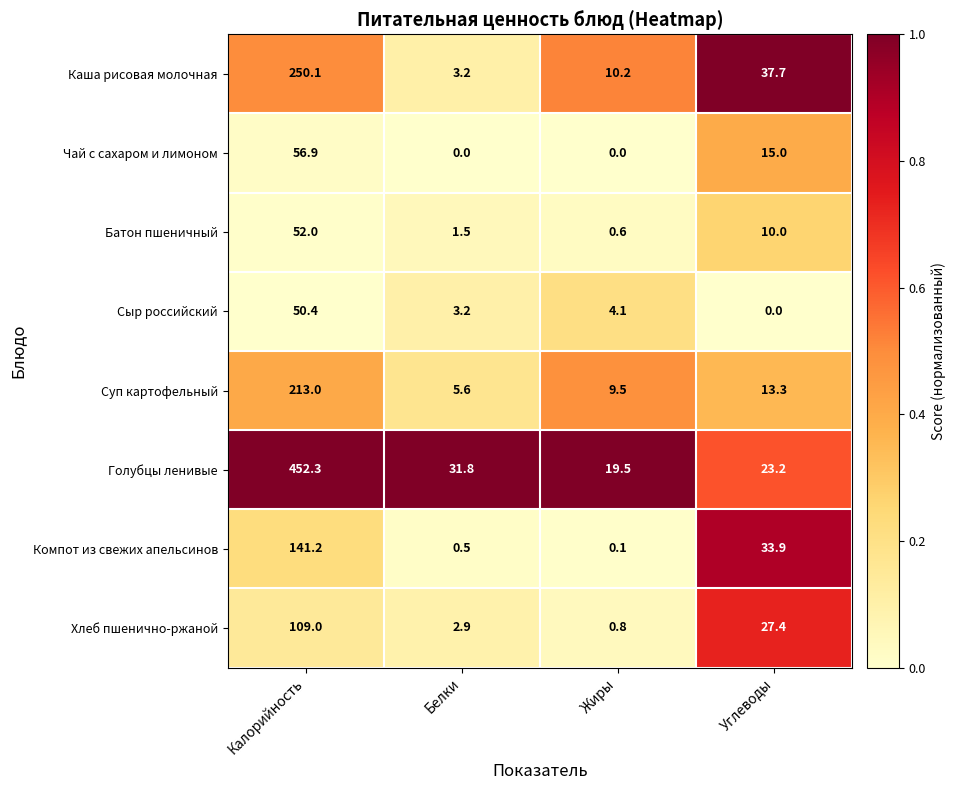

The Чай с сахаром и лимоном series shows 33.1 at Белки. True or false?

False